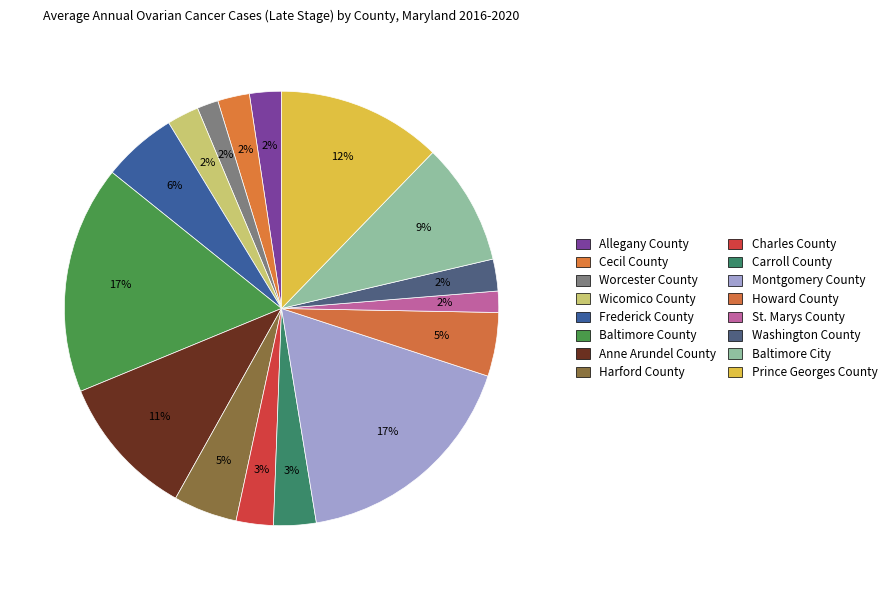

Is the sum of Prince Georges County and Allegany County greater than half?

No